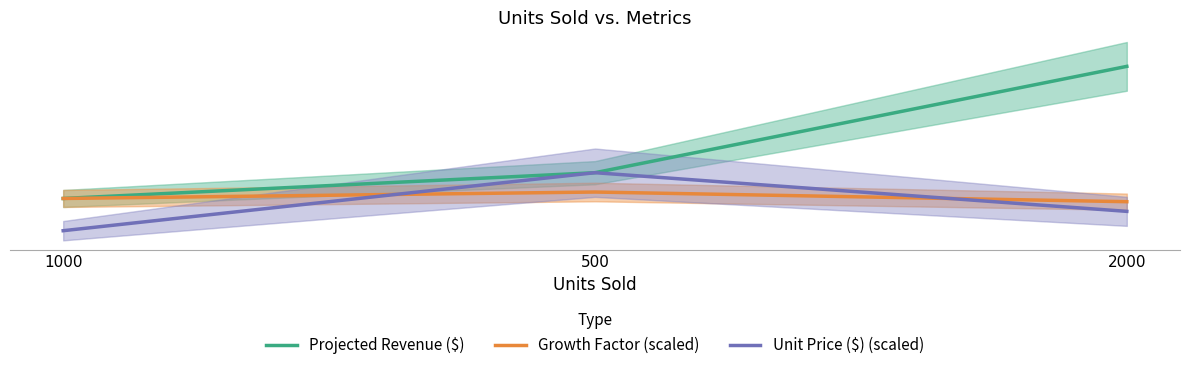

List the labels in order of Projected Revenue ($) value, largest first.

2000, 500, 1000